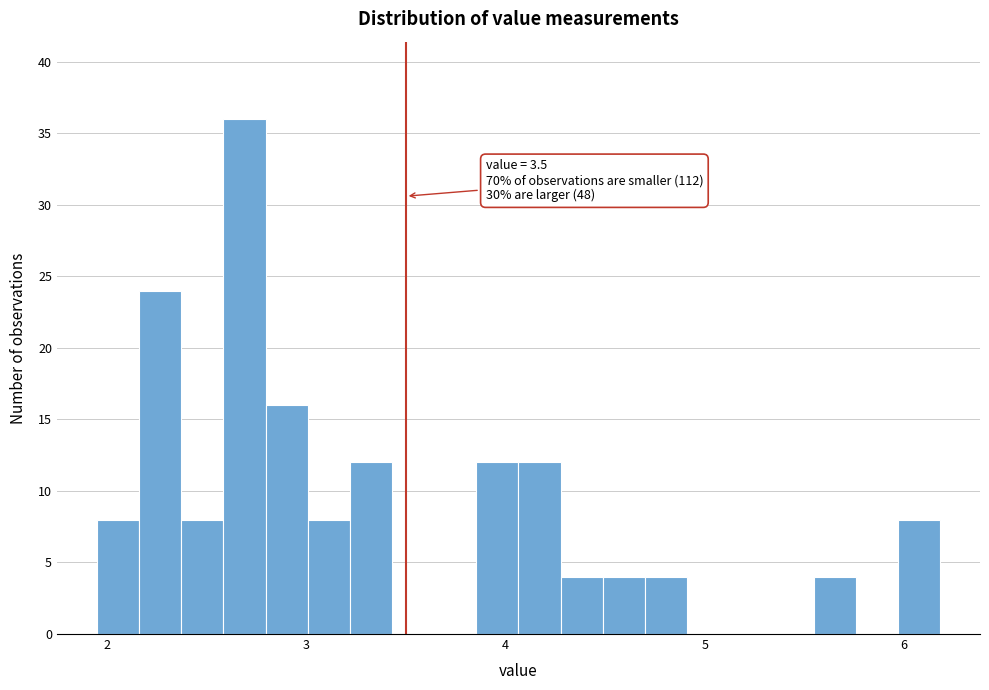

Read against the x-axis, roughly where is the centre of the tallest bar?

2.7